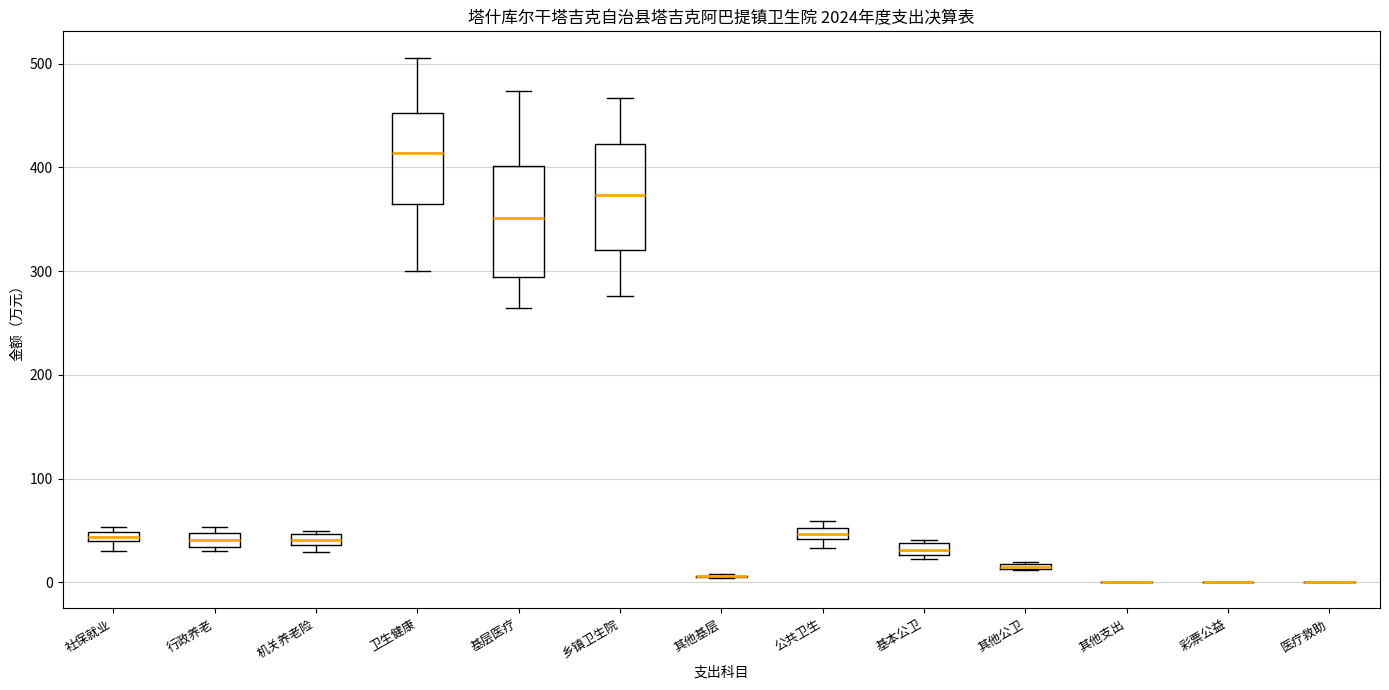

Where is the lower edge of the box for 卫生健康 on the y-axis? The values are not printed on the chart, so give them approximately, as read against the axis.

360